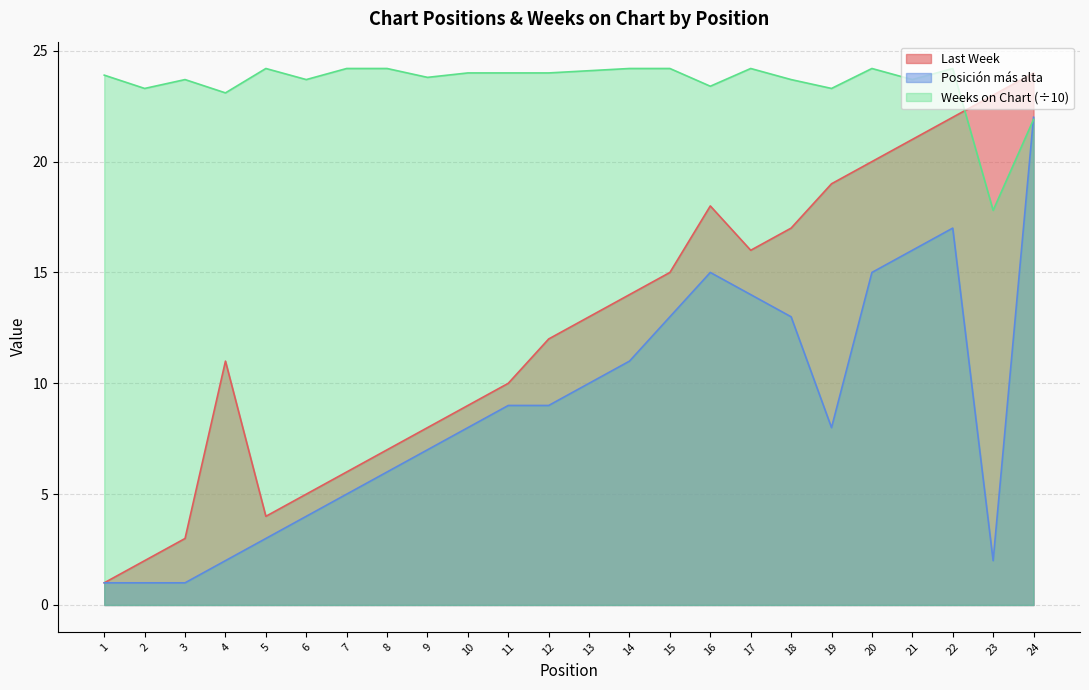

At which category does Weeks on Chart reach its first local peak?

3